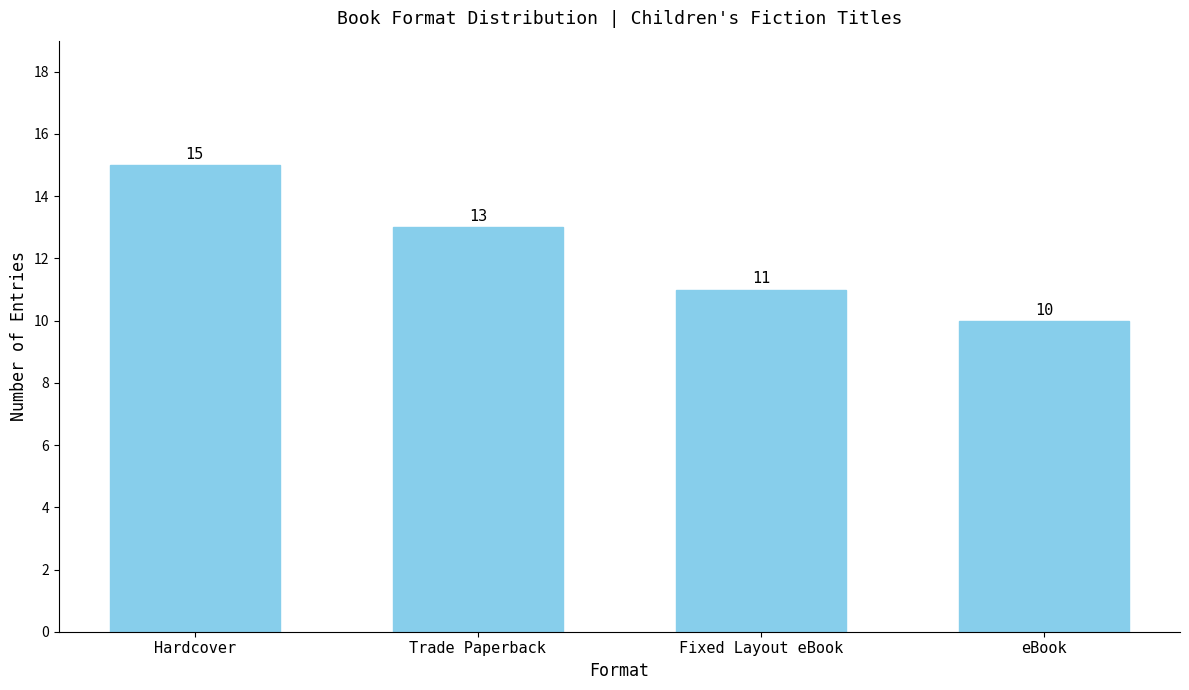

What is the greatest value displayed?

15